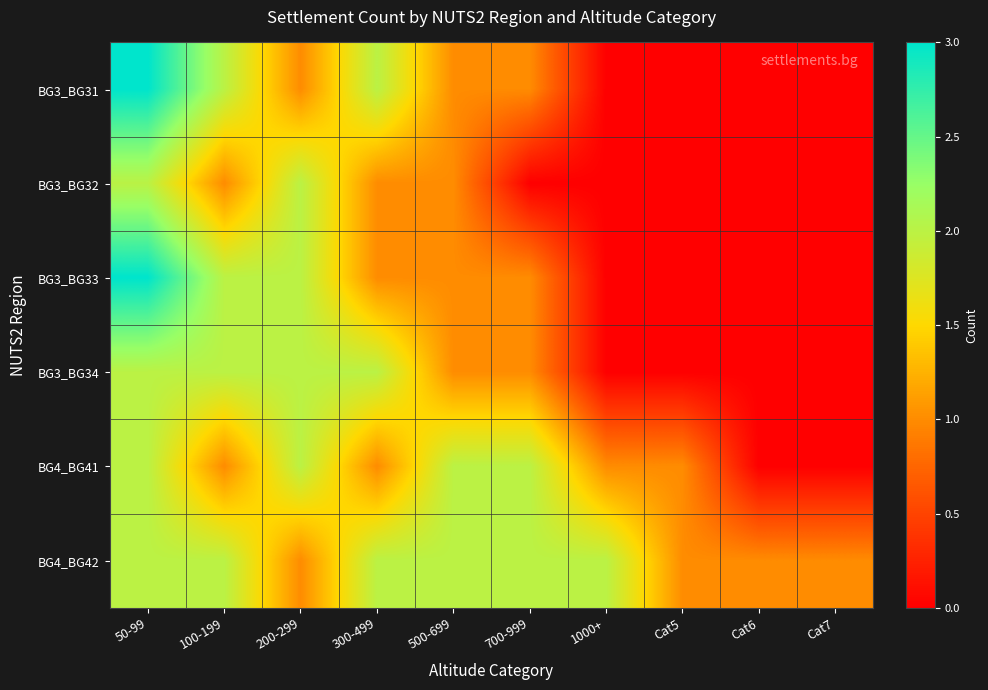

Reading left to right, extract all data points from this chart.

BG3_BG31: 50-99=3	100-199=2	200-299=1	300-499=2	500-699=1	700-999=1	1000+=0	Cat5=0	Cat6=0	Cat7=0
BG3_BG32: 50-99=2	100-199=1	200-299=2	300-499=1	500-699=1	700-999=0	1000+=0	Cat5=0	Cat6=0	Cat7=0
BG3_BG33: 50-99=3	100-199=2	200-299=2	300-499=1	500-699=1	700-999=1	1000+=0	Cat5=0	Cat6=0	Cat7=0
BG3_BG34: 50-99=2	100-199=2	200-299=2	300-499=2	500-699=1	700-999=1	1000+=0	Cat5=0	Cat6=0	Cat7=0
BG4_BG41: 50-99=2	100-199=1	200-299=2	300-499=1	500-699=2	700-999=2	1000+=1	Cat5=1	Cat6=0	Cat7=0
BG4_BG42: 50-99=2	100-199=2	200-299=1	300-499=2	500-699=2	700-999=2	1000+=2	Cat5=1	Cat6=1	Cat7=1